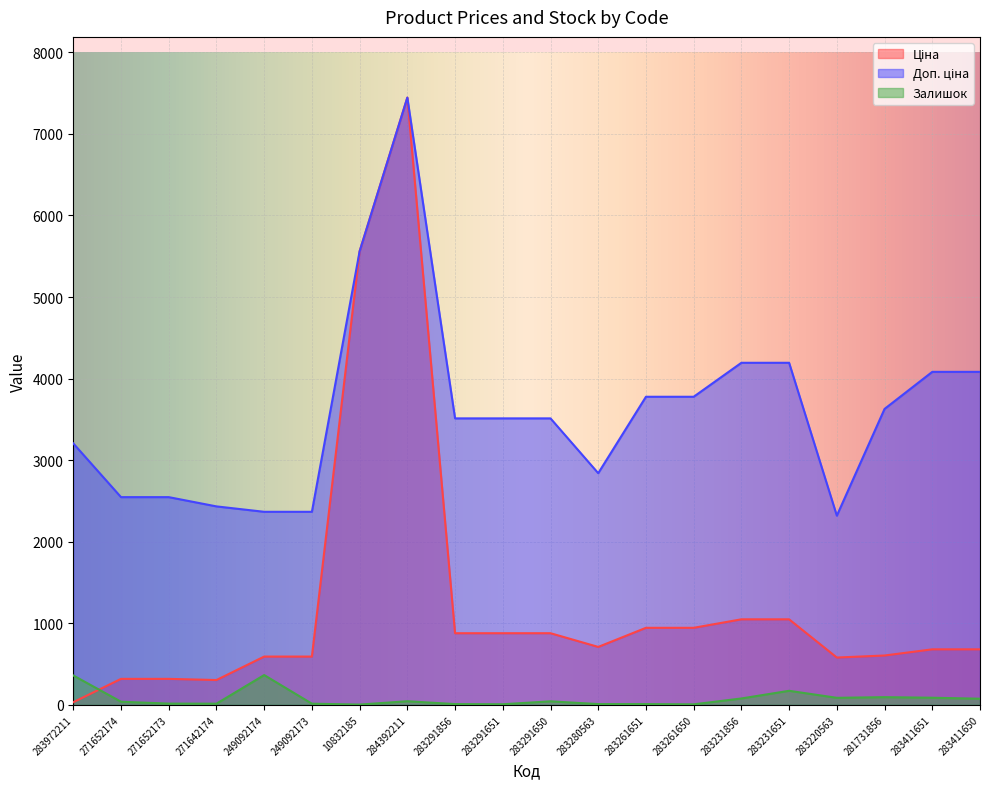

Which series changed the most between 283261651 and 283220563?

Доп. ціна